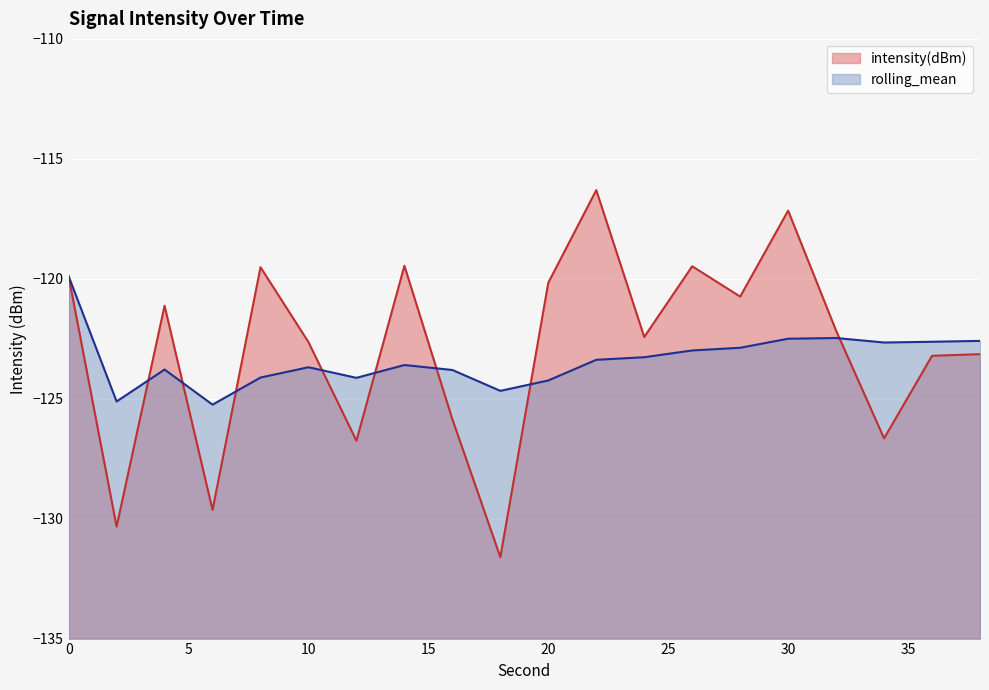

List the labels in order of intensity(dBm) value, largest first.

22, 30, 14, 26, 8, 0, 20, 28, 4, 32, 24, 10, 38, 36, 16, 34, 12, 6, 2, 18